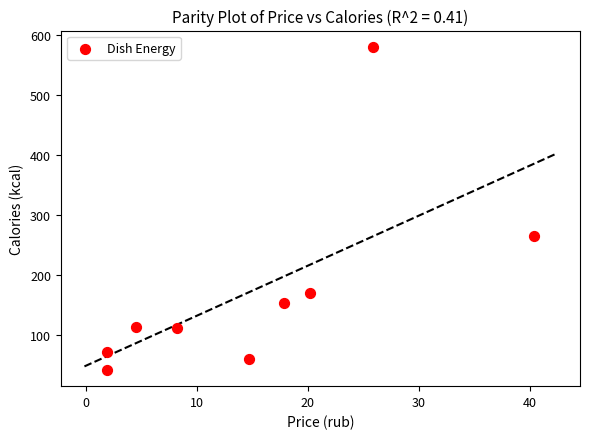

What is the average Y value?

174